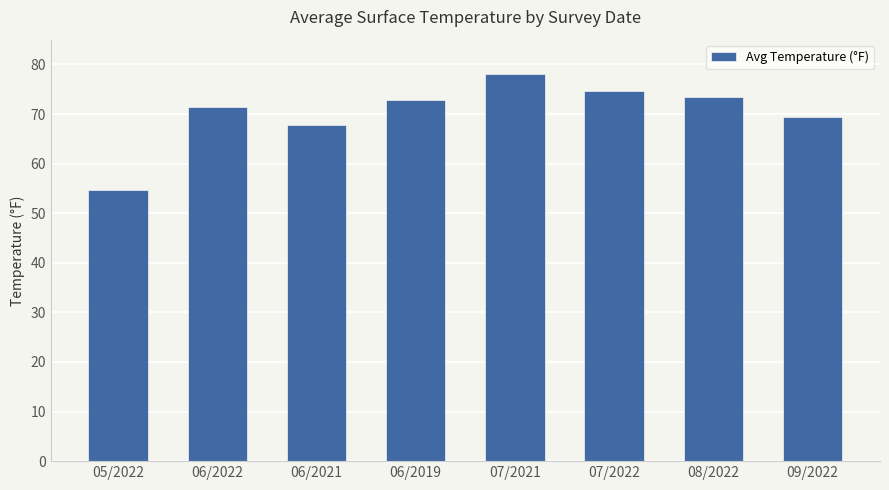

What is the value of the 7th bar from the left?

73.5